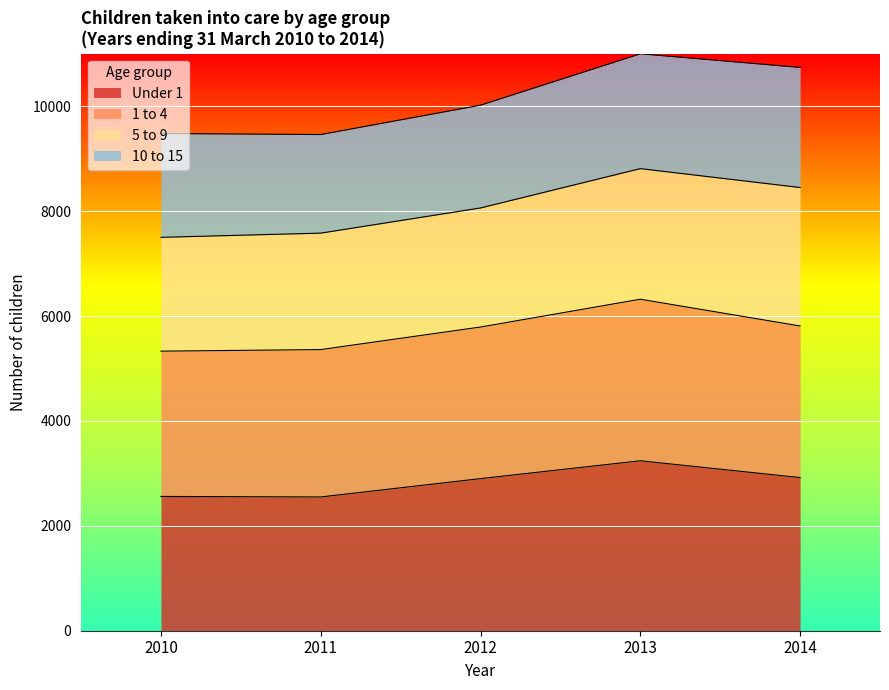

Is the value of 1 to 4 at 2010 greater than the value of Under 1 at 2011?

Yes